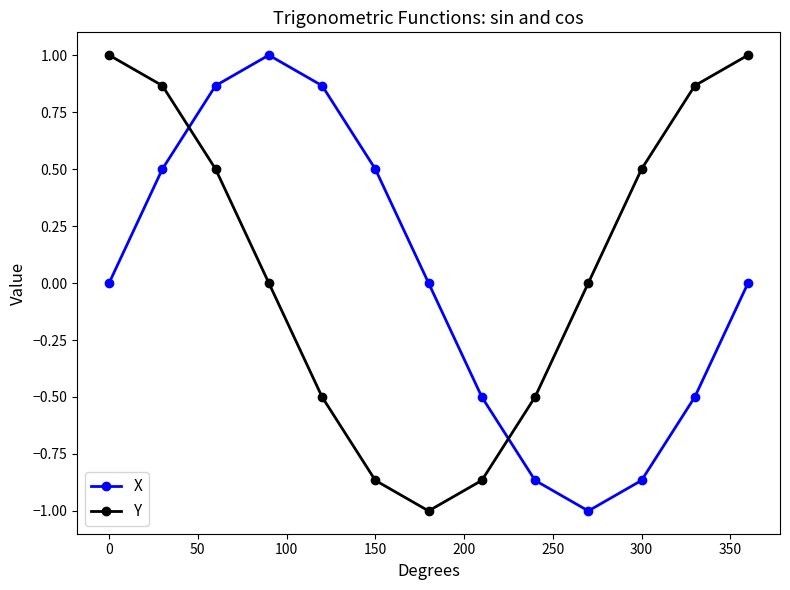

What is the minimum value for X?

-1.0